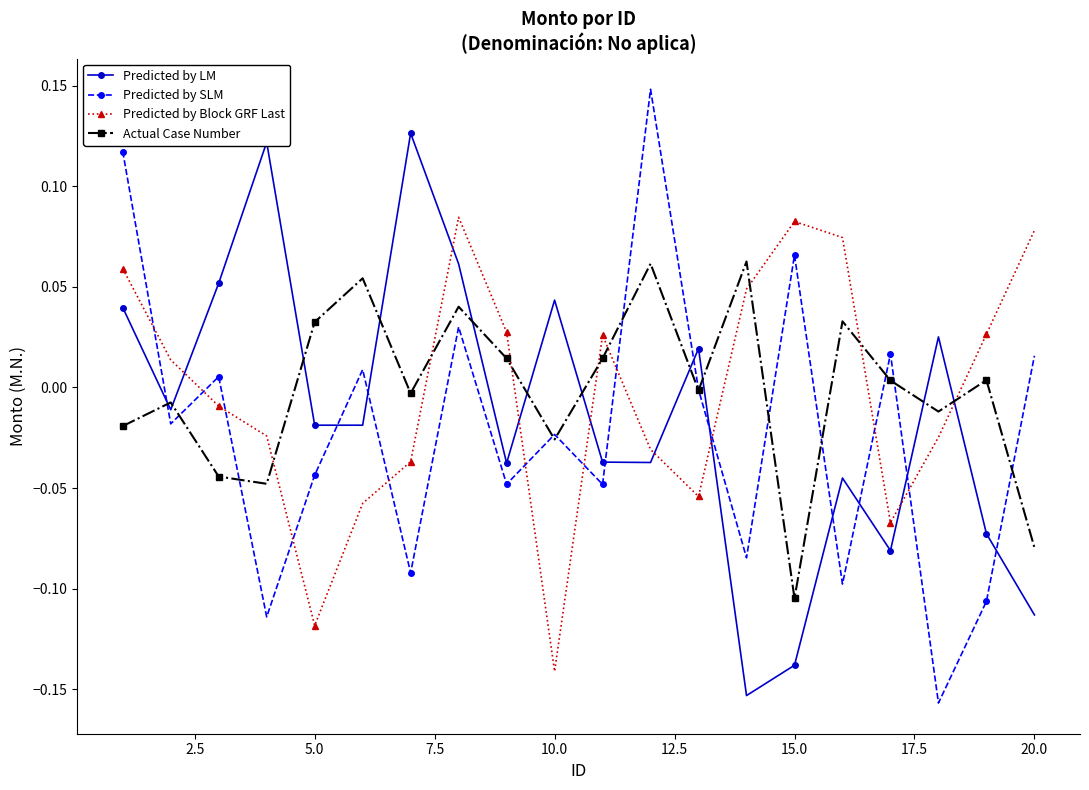

In Predicted by Block GRF Last, how many points are lower than both neighbors (excluding endpoints)?

4